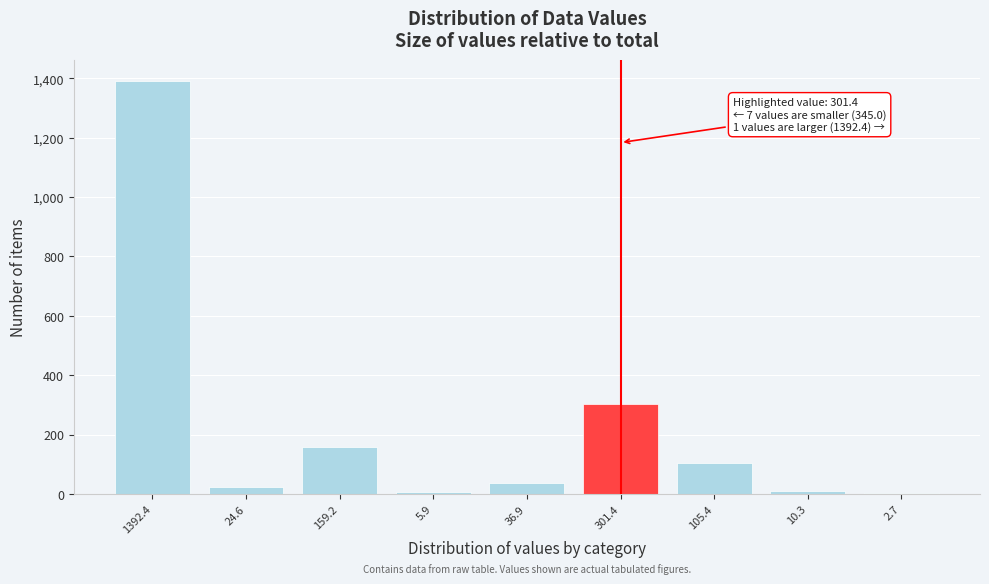

The chart shows a value of 301.4 at 301.4. True or false?

True